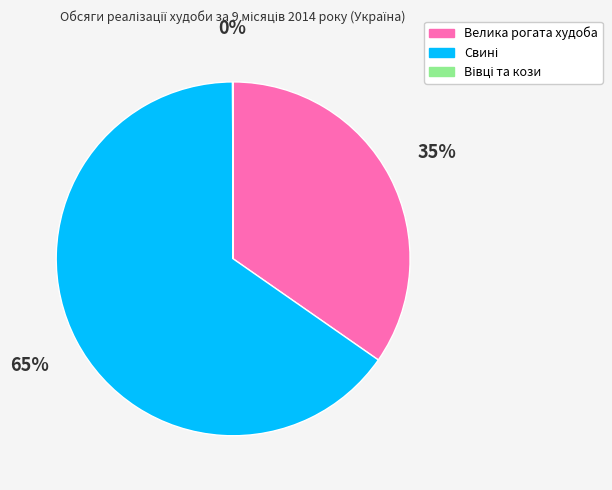

Is there a majority slice in this chart?

Yes